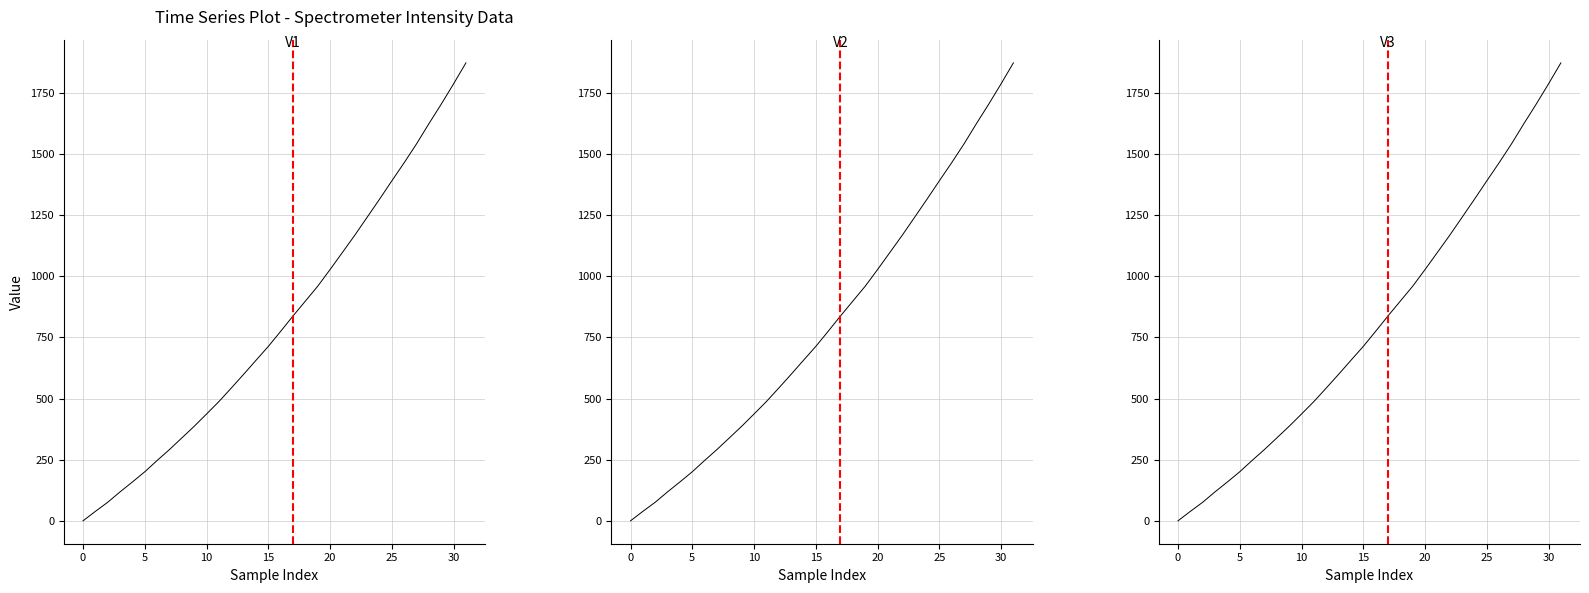

Is it true that the value at 17 is 1170.6?

False